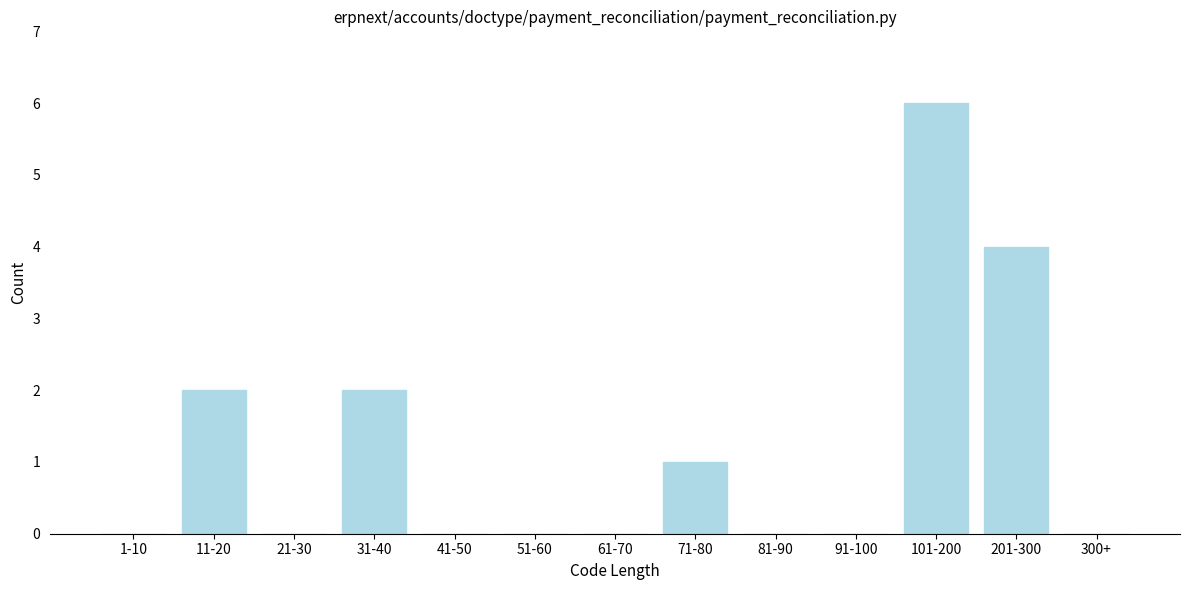

Reading left to right, list all the values displayed in this chart.

1-10=0	11-20=2	21-30=0	31-40=2	41-50=0	51-60=0	61-70=0	71-80=1	81-90=0	91-100=0	101-200=6	201-300=4	300+=0